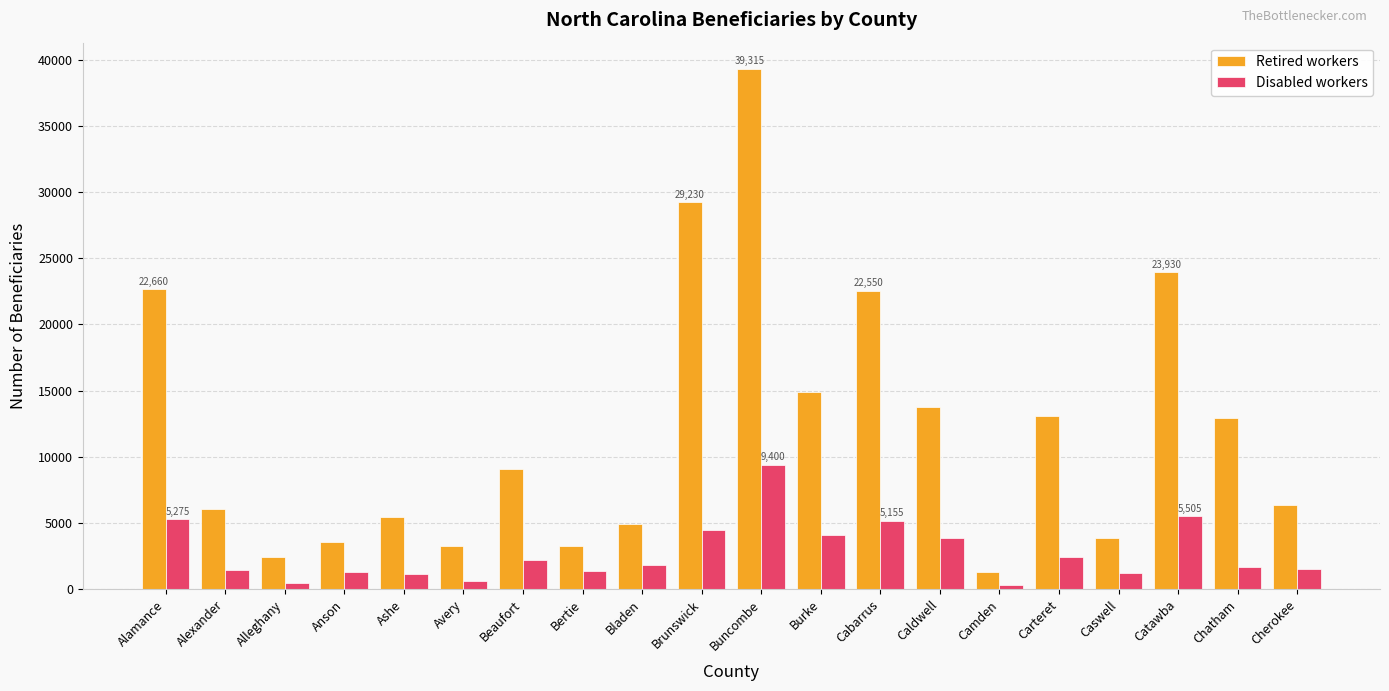

What is the maximum value for Disabled workers?

9400